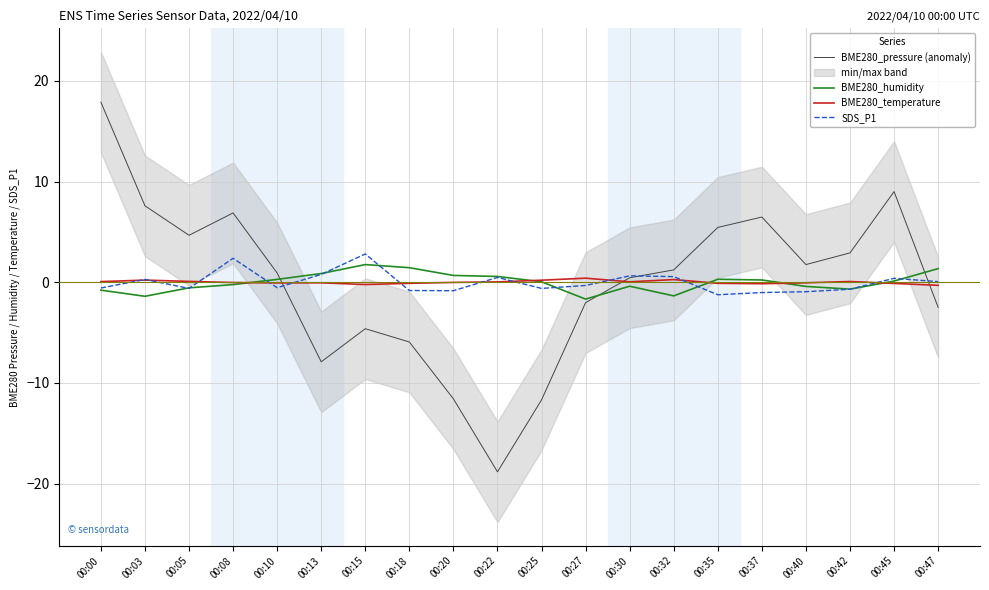

At which category is the sum across all series the highest?

00:00